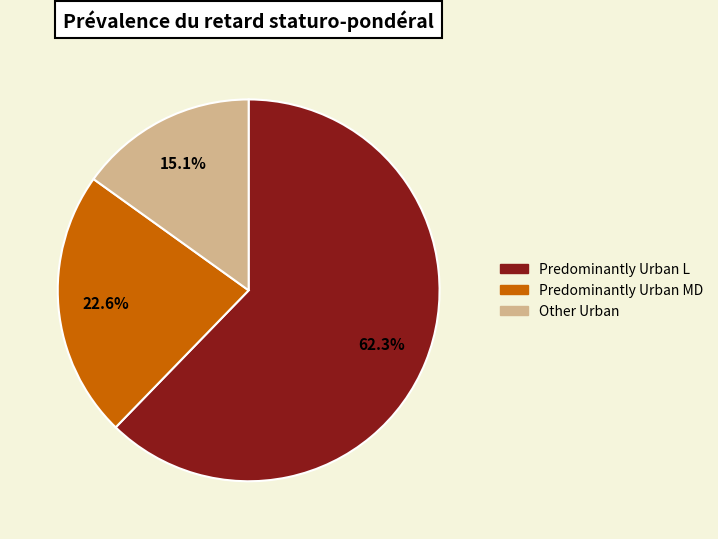

Does any single category account for the majority?

Yes